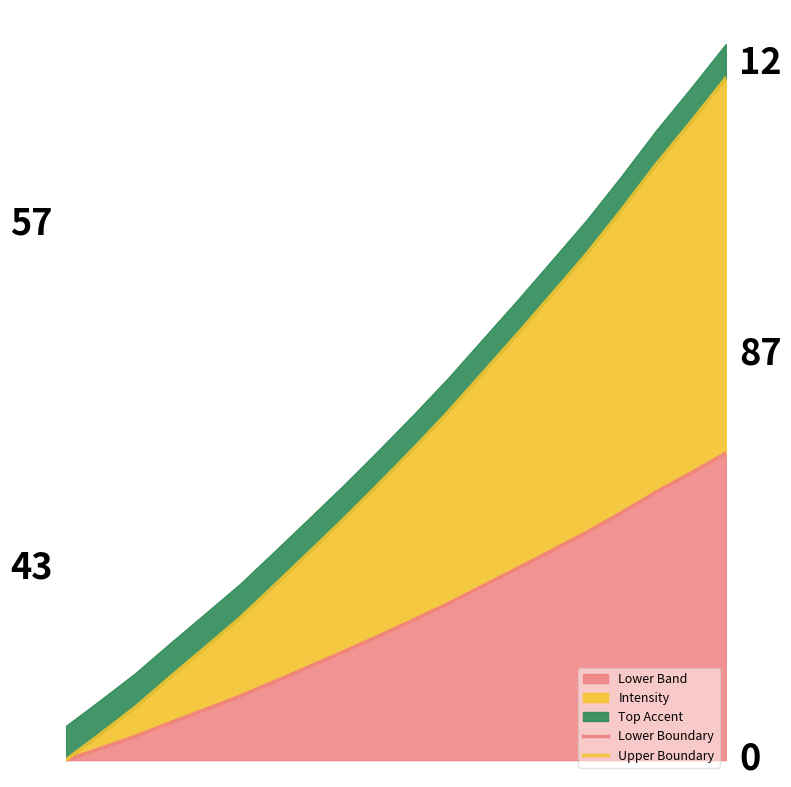

How many lines are shown in the chart?

2